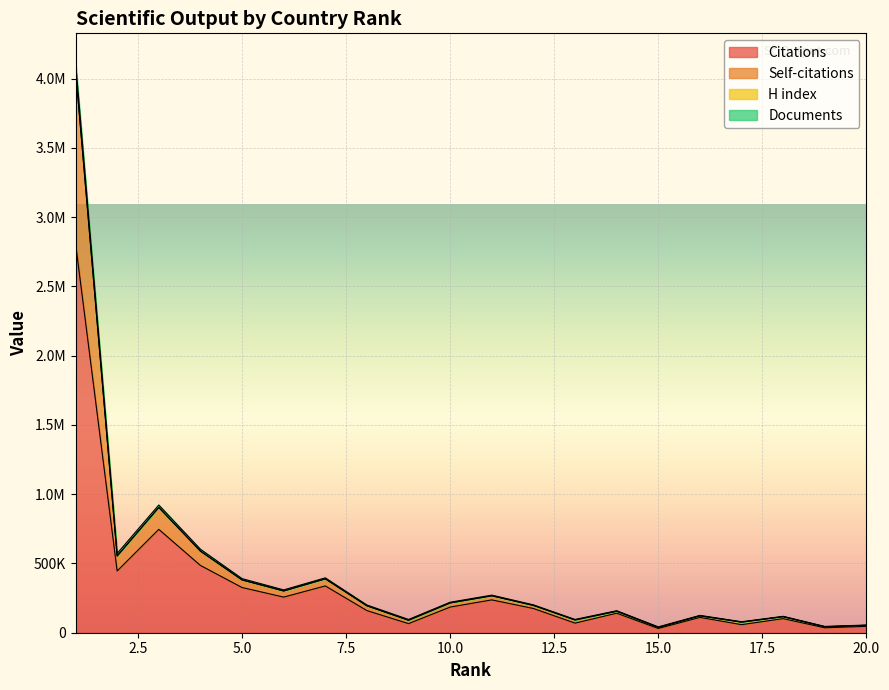

What is the value of the Citations point at the 2nd from the left?

445787